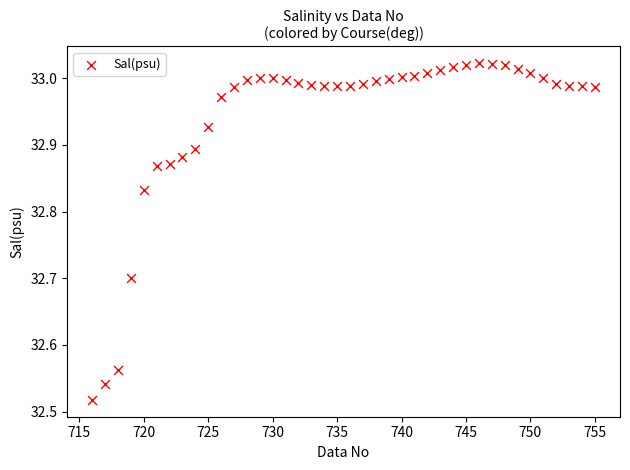

What is the range of X values (max minus min)?

39.0